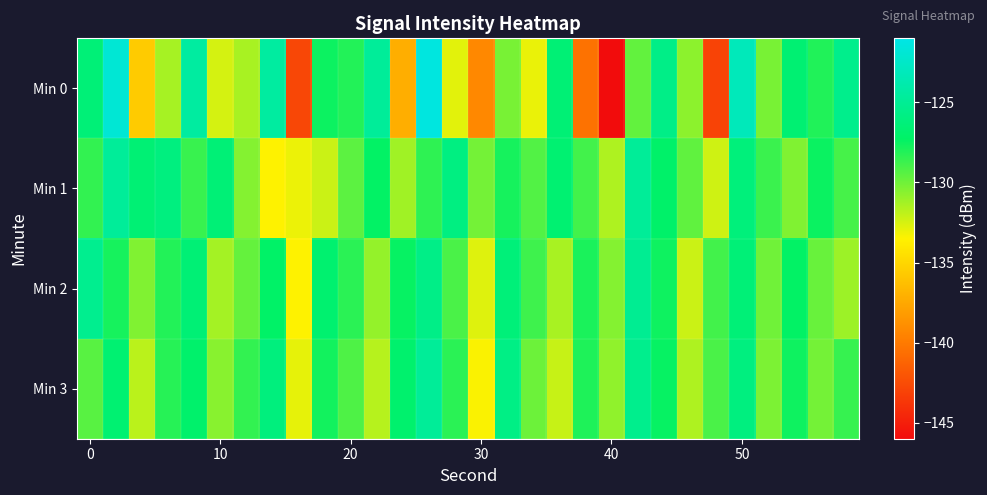

What is the smallest value displayed?

-146.1